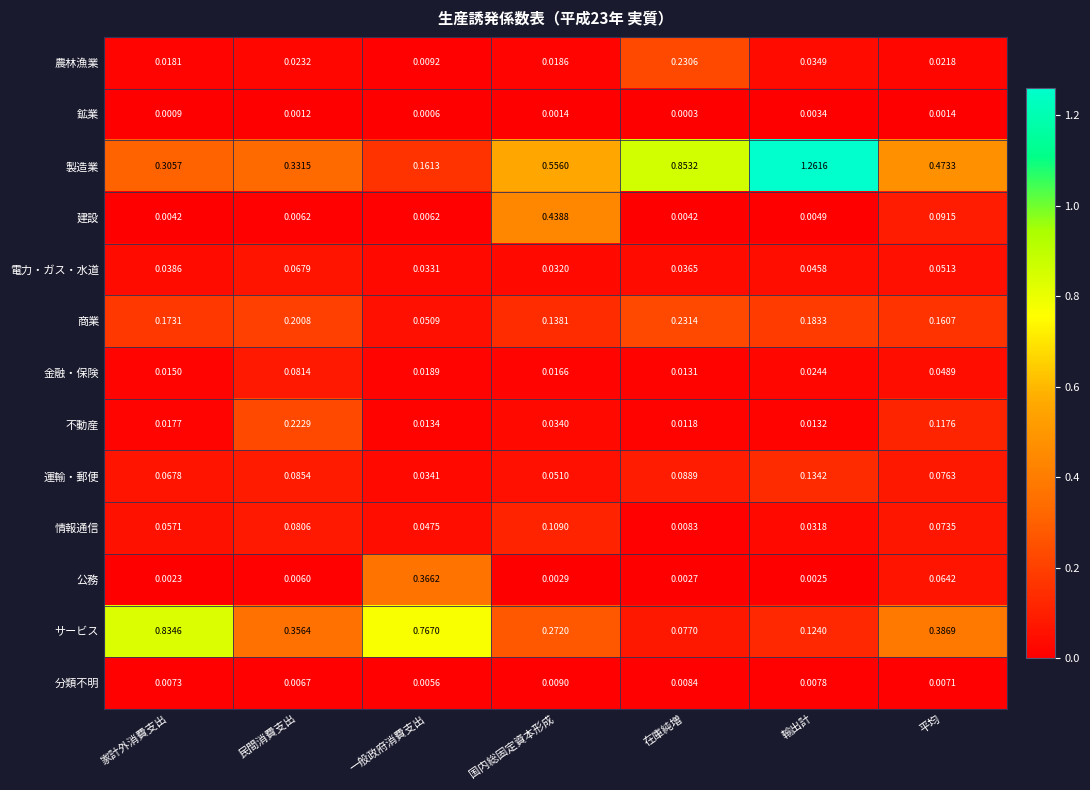

Which series has the largest total across all categories?

製造業